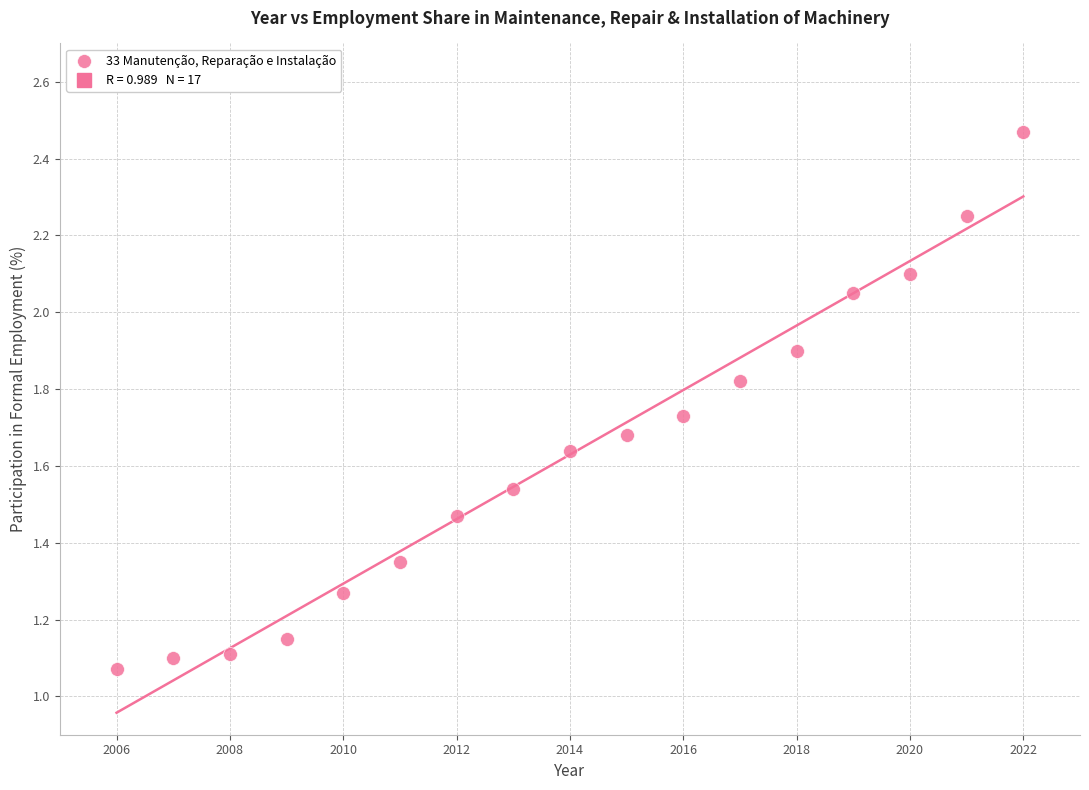

What is the range of X values (max minus min)?

16.0